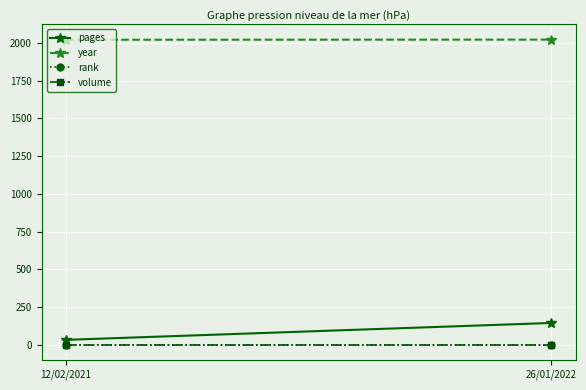

What are all the series names shown in the legend?

pages, year, rank, volume